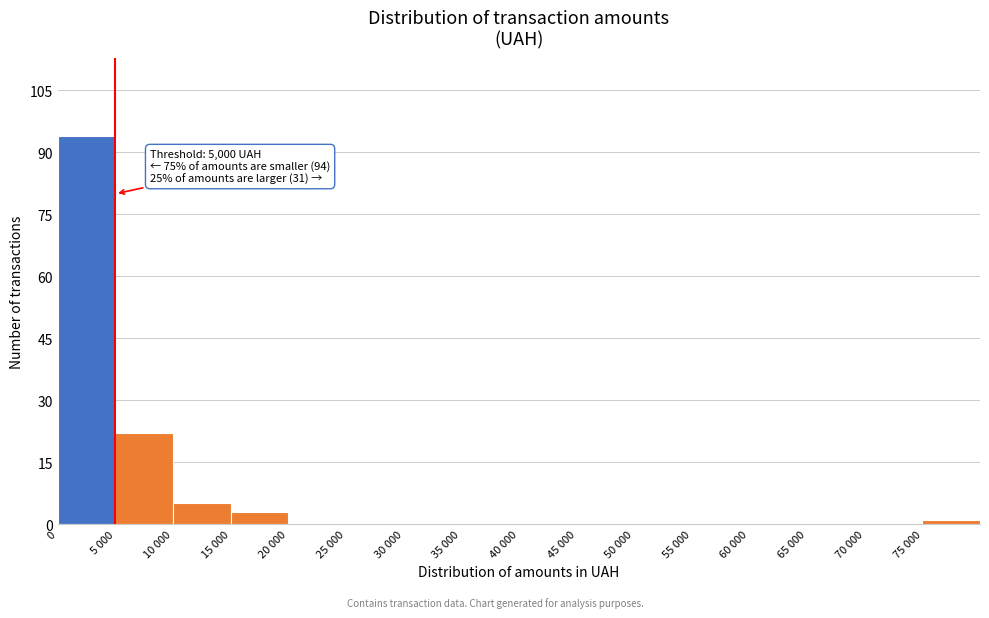

Reading left to right, extract all data points from this chart.

0=94	5 000=22	10 000=5	15 000=3	20 000=0	25 000=0	30 000=0	35 000=0	40 000=0	45 000=0	50 000=0	55 000=0	60 000=0	65 000=0	70 000=0	75 000=1